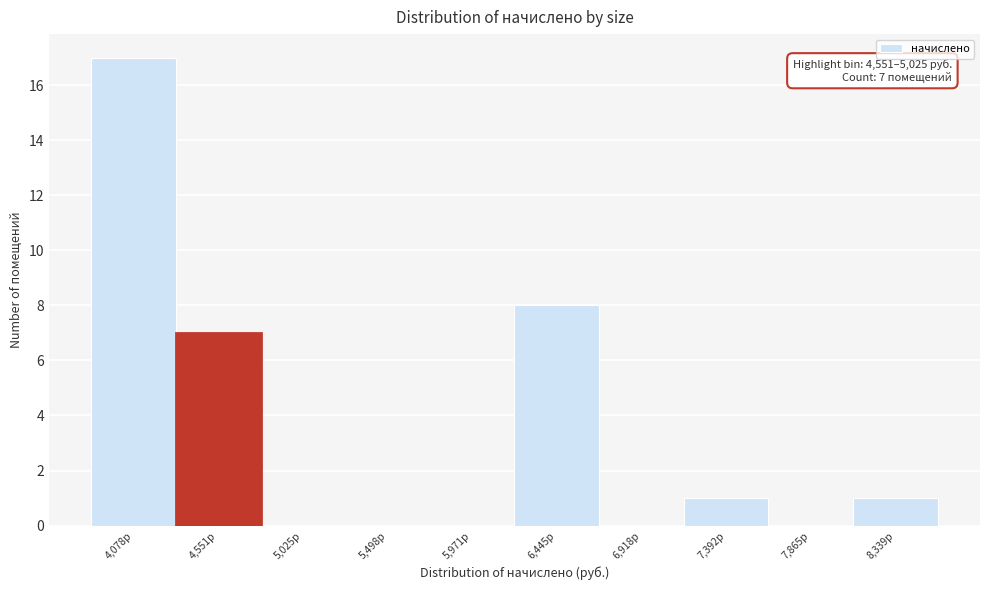

Reading left to right, list all the values displayed in this chart.

4,078р=17	4,551р=7	5,025р=0	5,498р=0	5,971р=0	6,445р=8	6,918р=0	7,392р=1	7,865р=0	8,339р=1